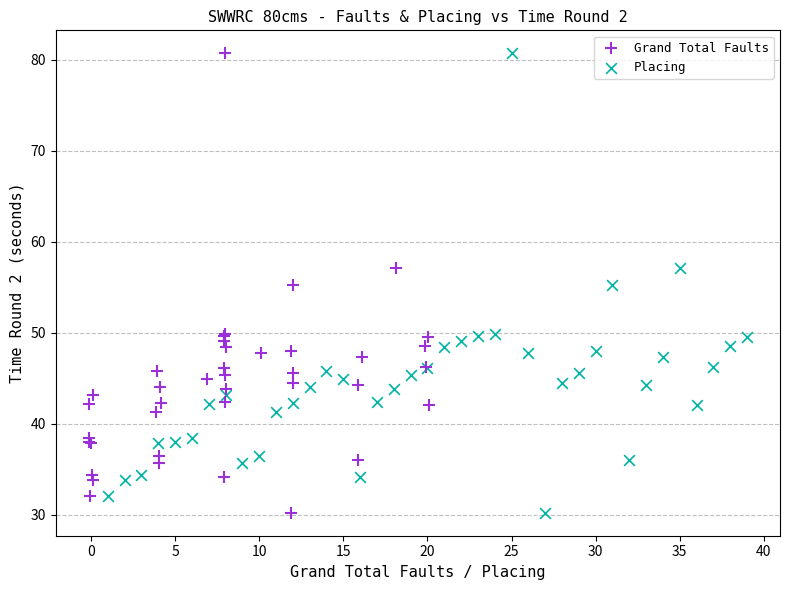

What are all the series names shown in the legend?

Grand Total Faults, Placing